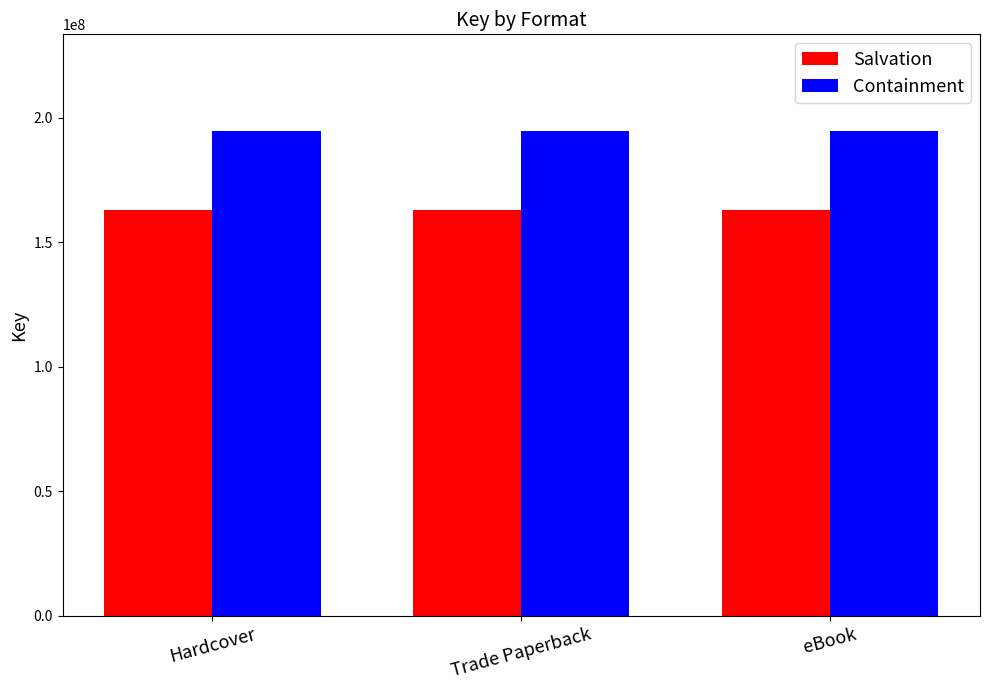

The value of Salvation at eBook is 162811835. True or false?

True